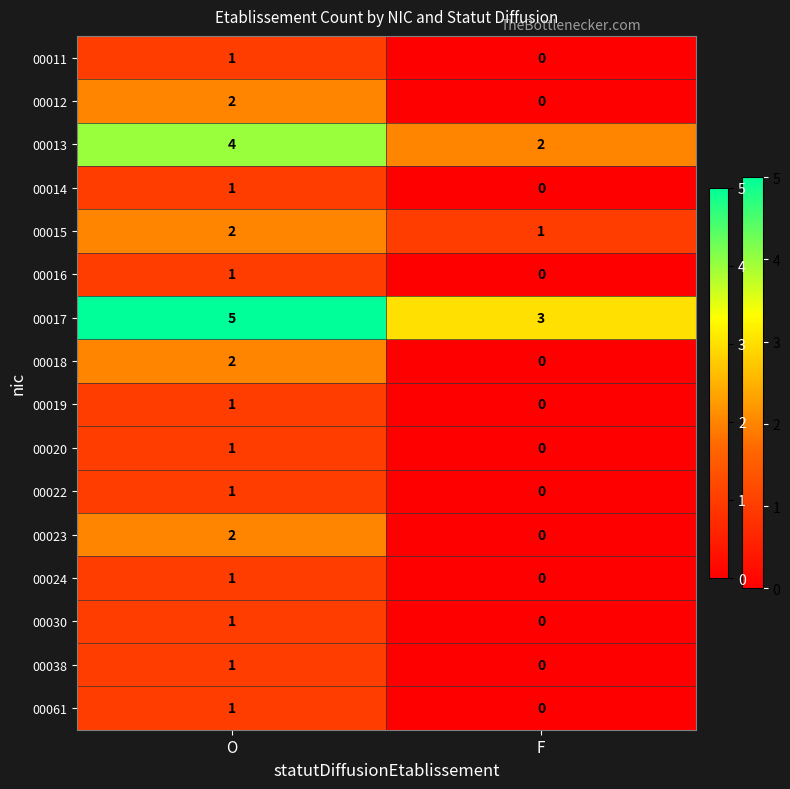

Count the number of data series in this chart.

16